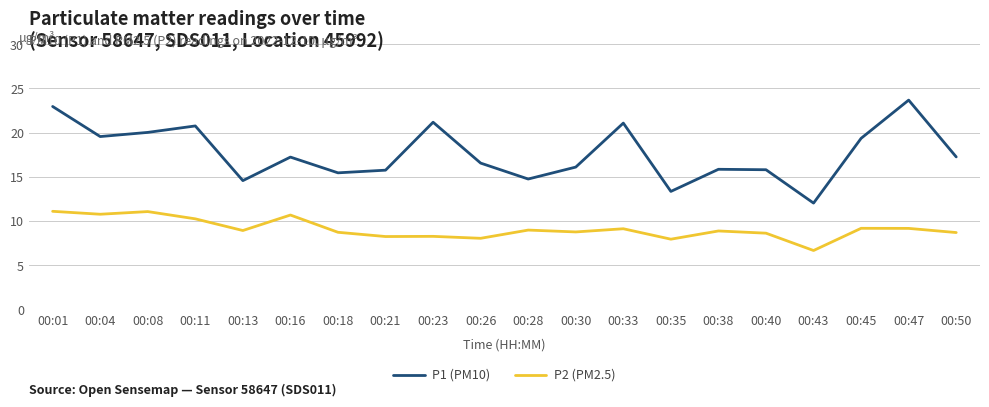

Where is the first local maximum for P1 (PM10)?

00:11